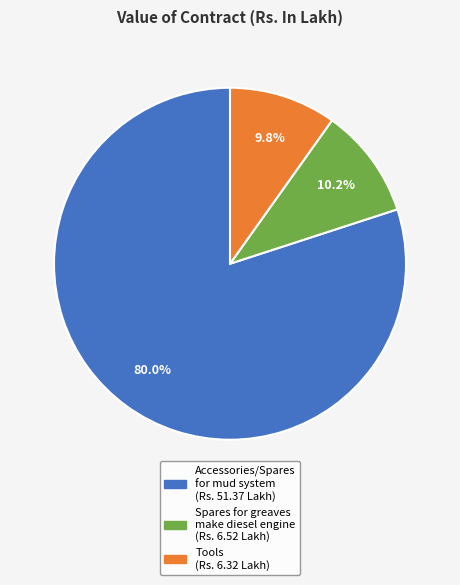

Is there a majority slice in this chart?

Yes